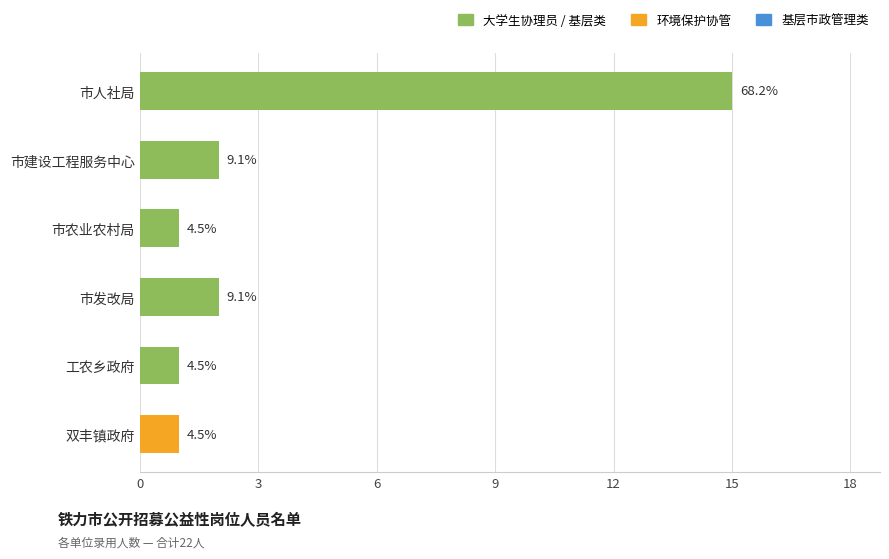

Does the chart contain any negative values?

No